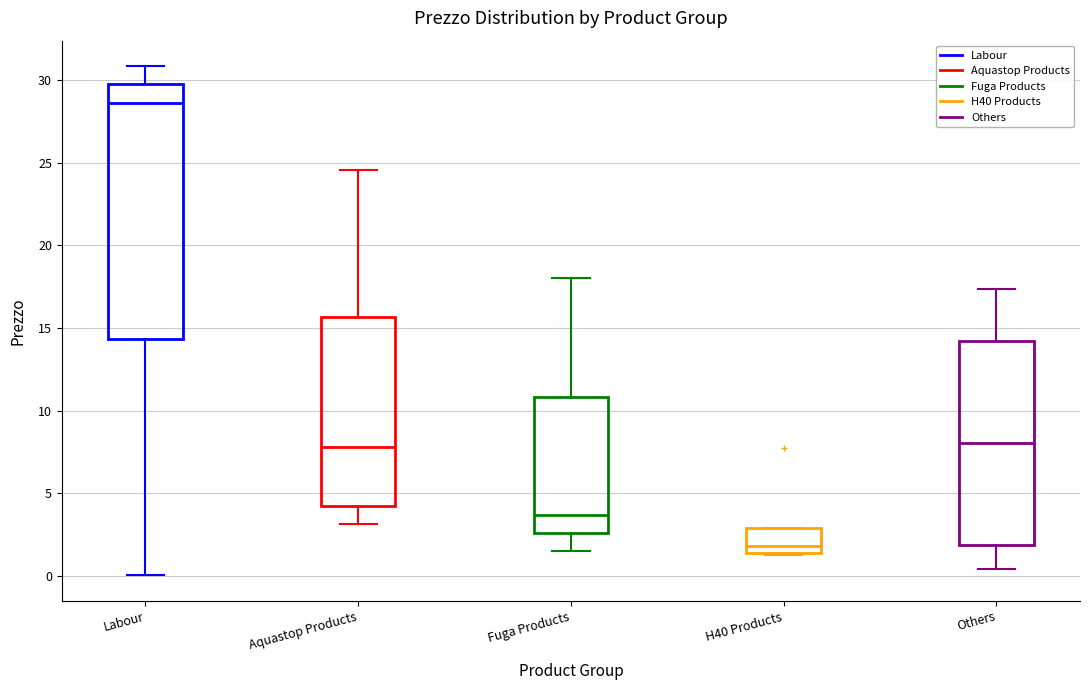

Which box is the tallest, from its lower edge to its upper edge?

Labour